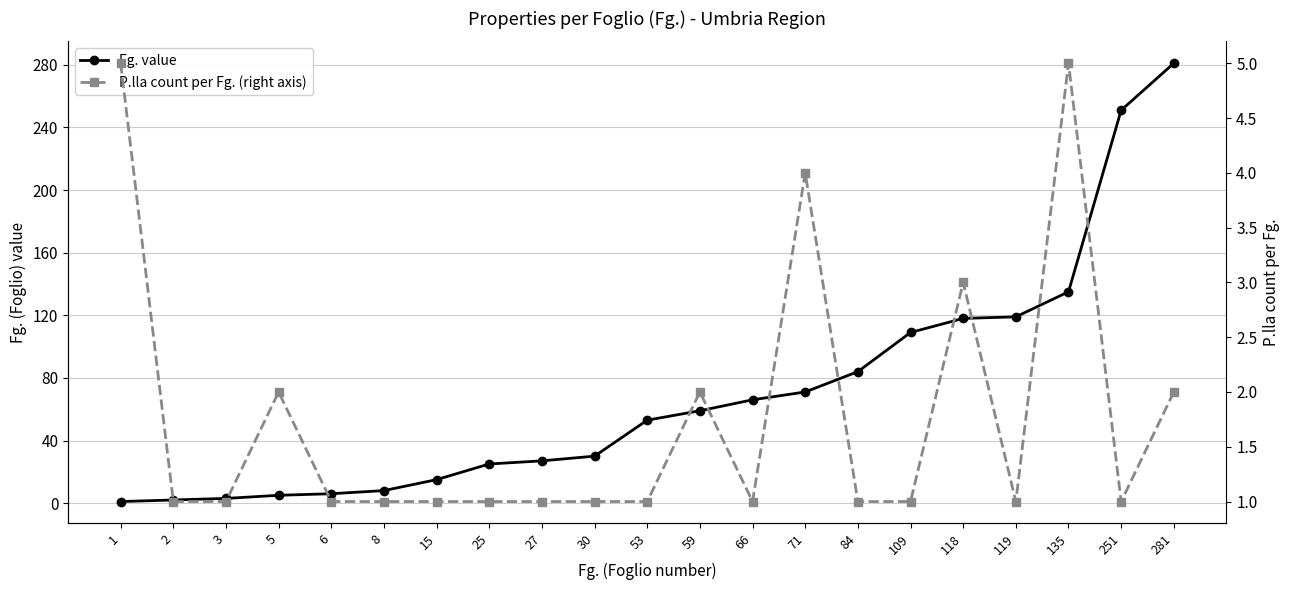

What is the maximum value shown in the chart?

281